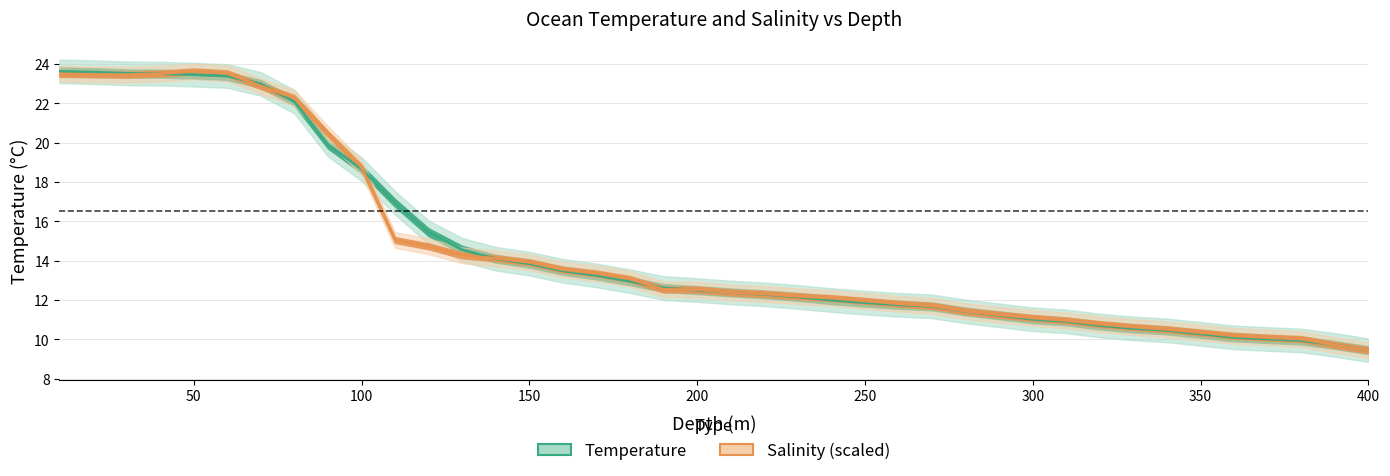

Between 320 and 160, which is larger?

160